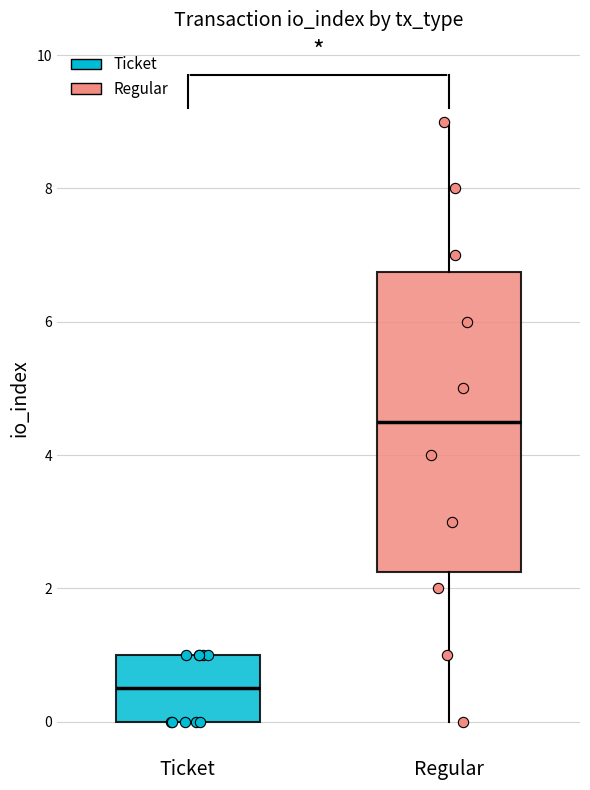

Which box is the tallest, from its lower edge to its upper edge?

Regular